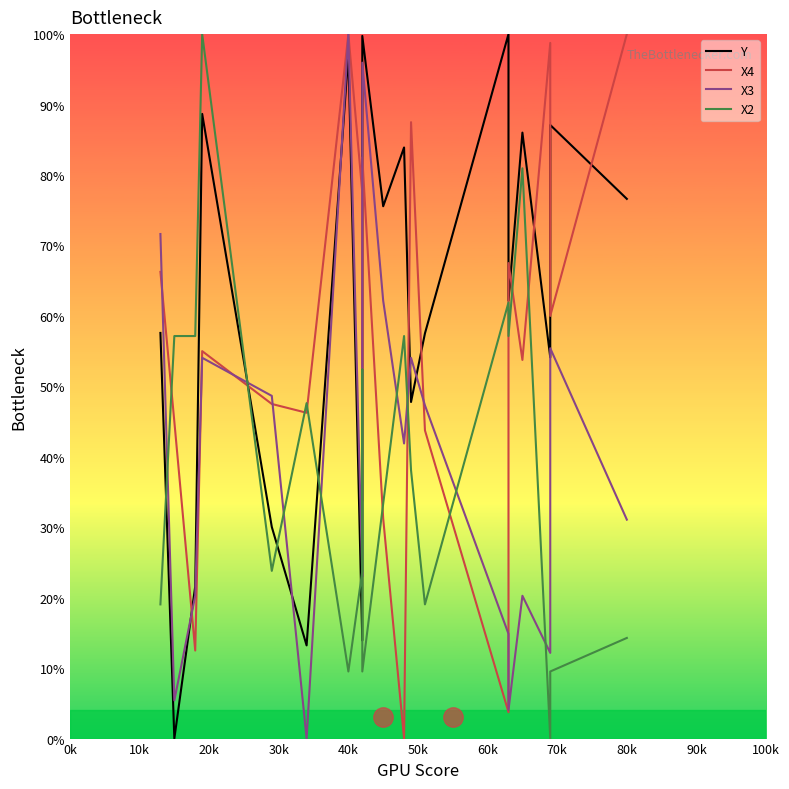

After their last crossing, which series has the higher values: X2 or X4?

X4